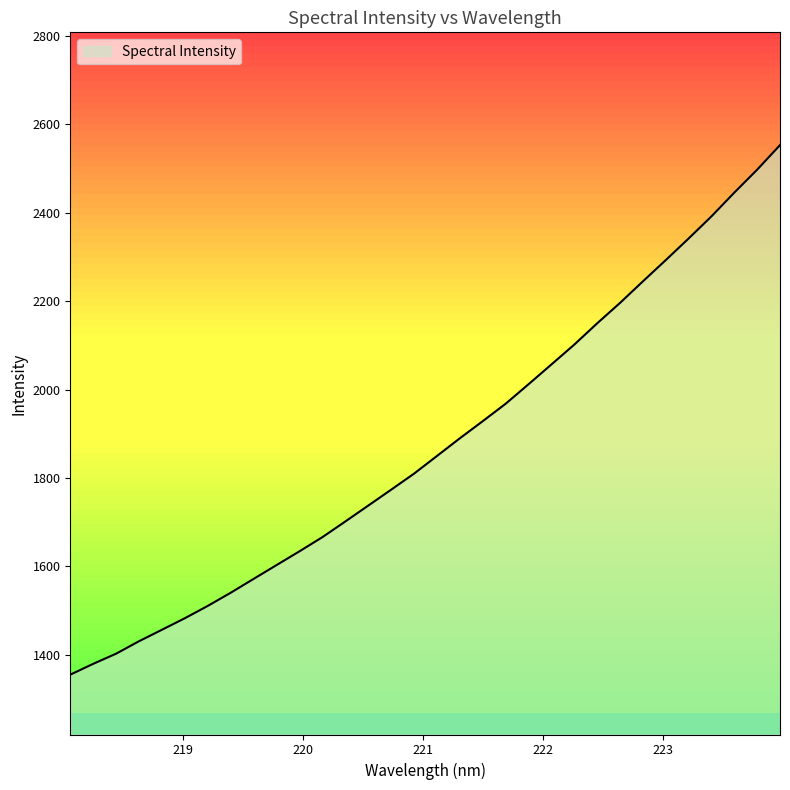

What is the maximum value shown in the chart?

2553.3